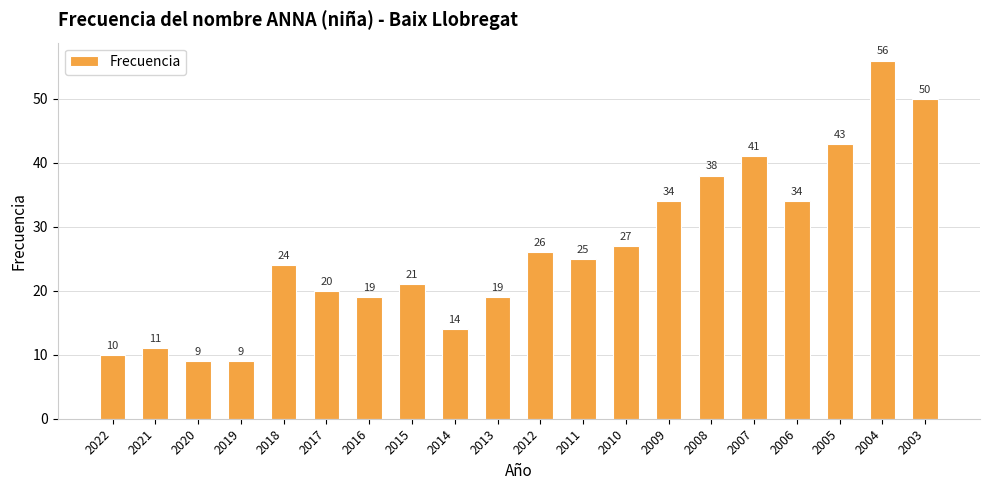

What is the value of the 12th bar from the left?

25